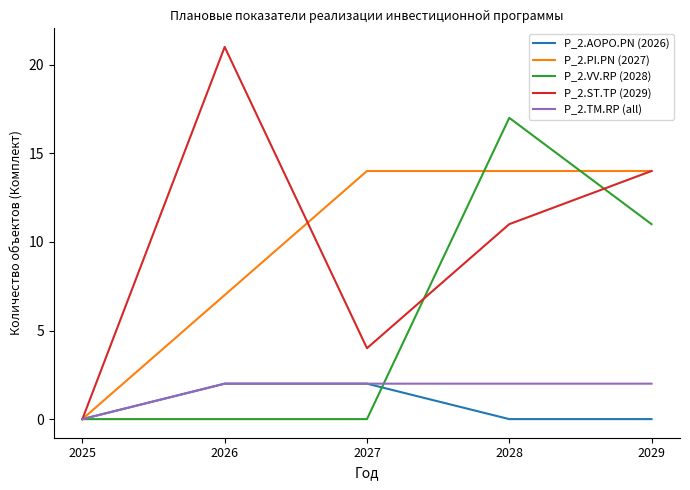

Which series has the largest range (max minus min)?

P_2.ST.TP (2029)